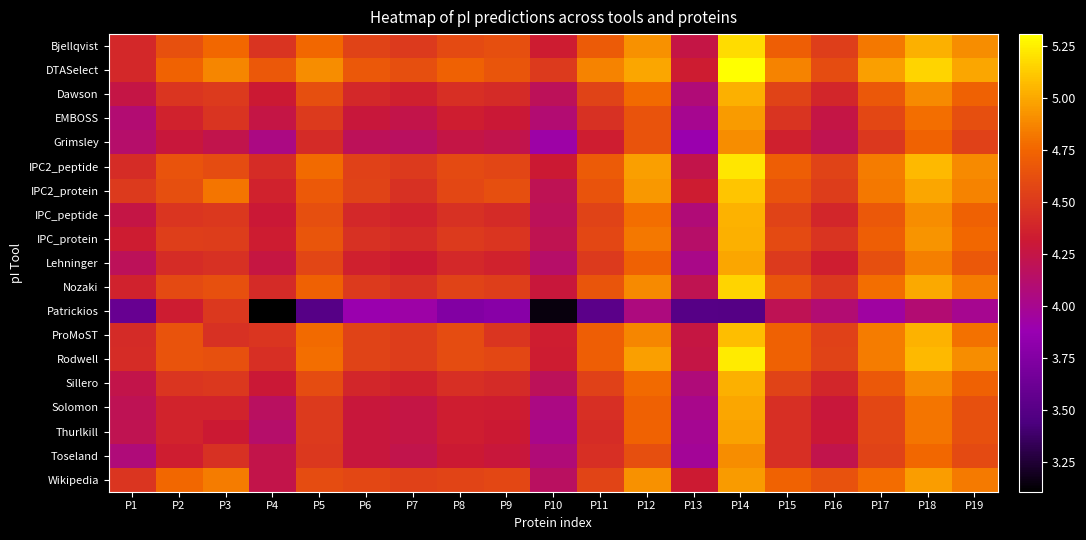

At which category is the sum across all series the highest?

P14